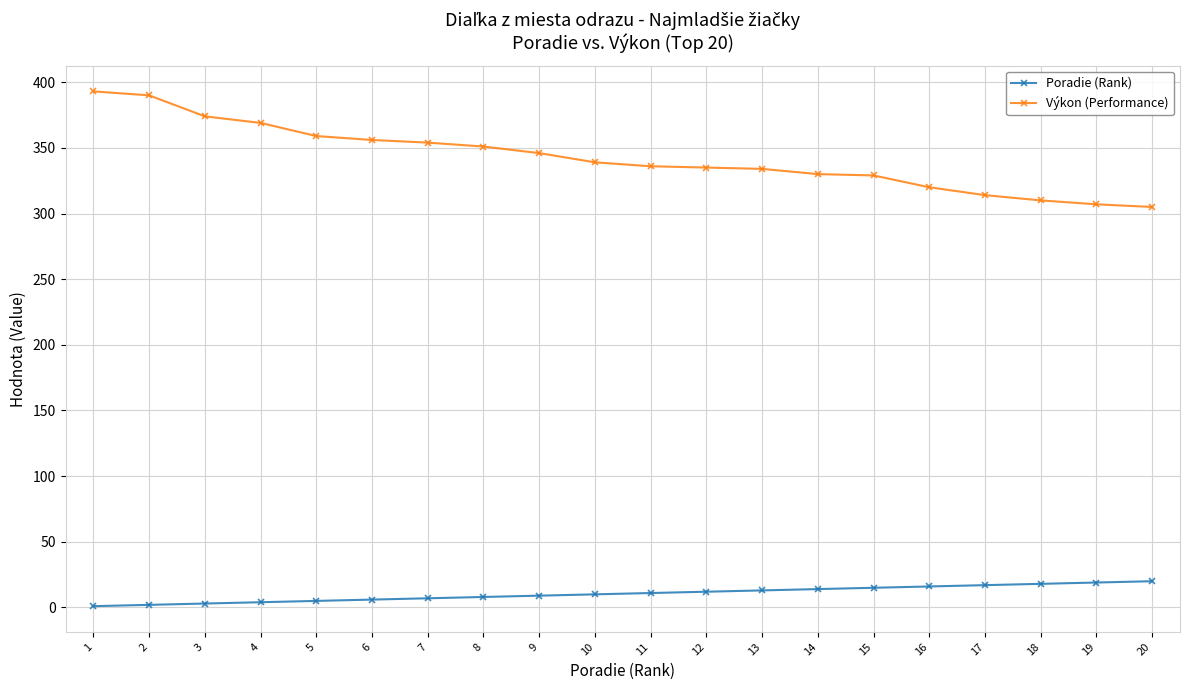

What is the spread (max minus min) of values at 10?

329